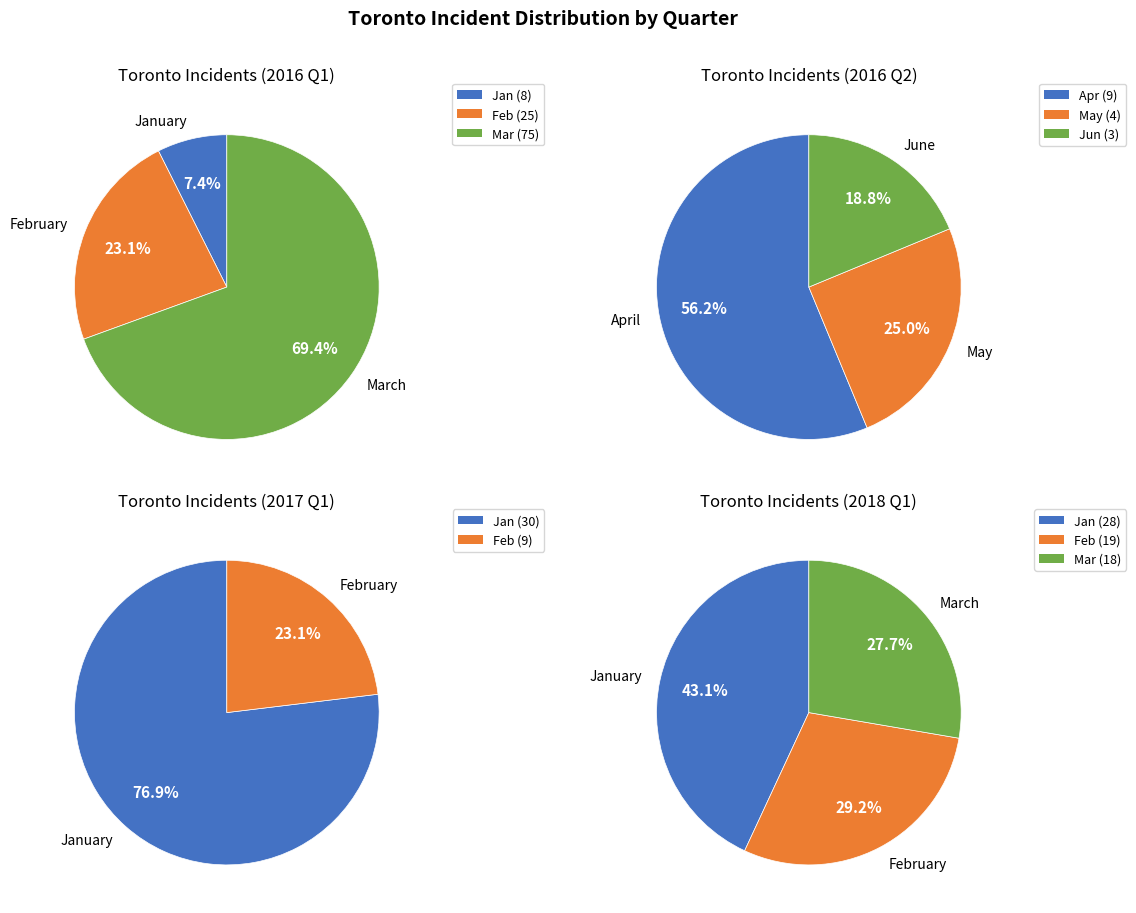

What percentage is NOT represented by 1?

76.9%